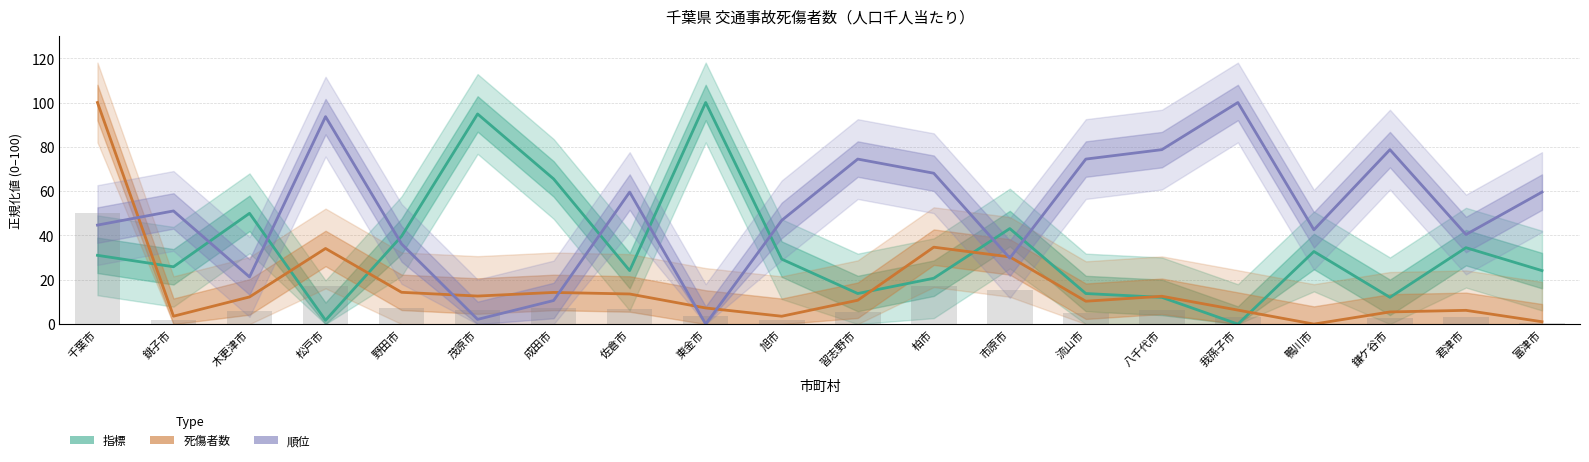

Which series has the largest total across all categories?

順位